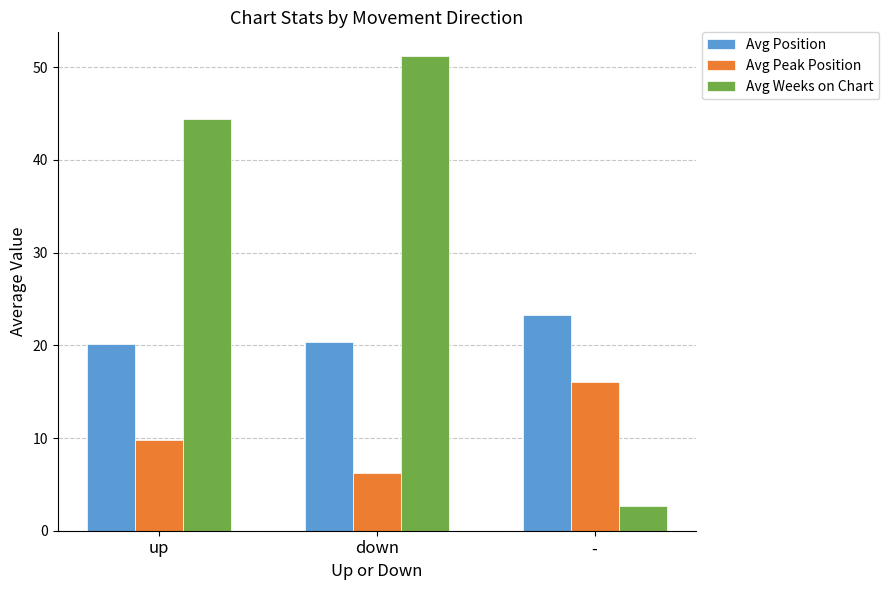

What is the difference between the Avg Peak Position values at up and -?

6.2